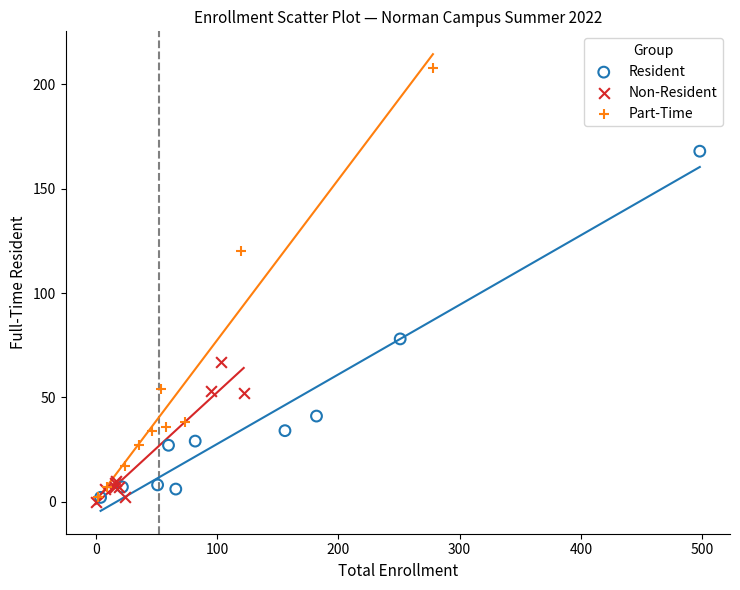

Which series has the largest Y range (max minus min)?

Part-Time